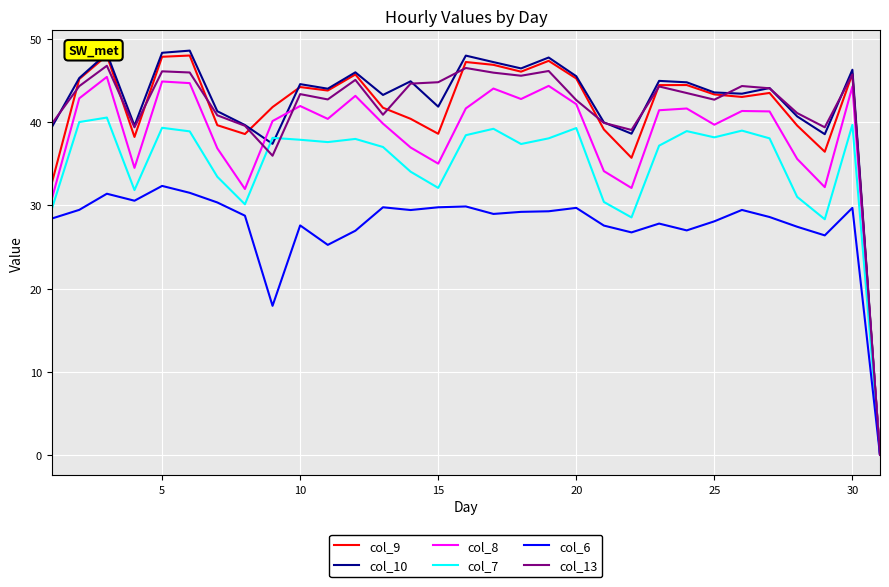

Reading left to right, what are all the values shown in this chart?

col_9: 32.6	45.2	48.0	38.2	47.9	48.0	39.6	38.6	41.8	44.2	43.8	45.8	41.8	40.4	38.6	47.2	46.9	46.1	47.4	45.3	39.1	35.7	44.5	44.5	43.4	43.0	43.5	39.6	36.5	45.8	0.0
col_10: 39.4	45.3	48.3	39.6	48.4	48.6	41.3	39.7	37.4	44.6	44.0	46.0	43.3	44.9	41.9	48.0	47.2	46.5	47.8	45.5	40.0	38.6	45.0	44.8	43.6	43.4	44.1	40.7	38.6	46.3	0.0
col_8: 30.7	42.9	45.5	34.5	44.9	44.7	36.9	32.0	40.1	42.0	40.4	43.2	39.8	37.0	35.0	41.7	44.1	42.8	44.4	42.2	34.1	32.1	41.5	41.7	39.7	41.4	41.3	35.6	32.2	44.3	0.0
col_7: 29.5	40.0	40.6	31.9	39.3	38.9	33.5	30.1	38.1	37.9	37.6	38.0	37.0	34.1	32.1	38.5	39.2	37.4	38.1	39.3	30.4	28.6	37.2	38.9	38.2	39.0	38.1	31.0	28.3	39.7	0.0
col_6: 28.4	29.5	31.4	30.6	32.4	31.5	30.4	28.8	17.9	27.6	25.3	27.0	29.8	29.4	29.8	29.9	29.0	29.2	29.3	29.7	27.6	26.8	27.8	27.0	28.1	29.5	28.6	27.4	26.4	29.7	0.0
col_13: 39.8	44.4	46.8	39.4	46.1	46.0	40.8	39.6	36.0	43.4	42.8	45.1	40.9	44.6	44.8	46.5	46.0	45.6	46.2	42.7	39.9	39.1	44.3	43.5	42.7	44.4	44.1	41.1	39.4	45.8	0.0